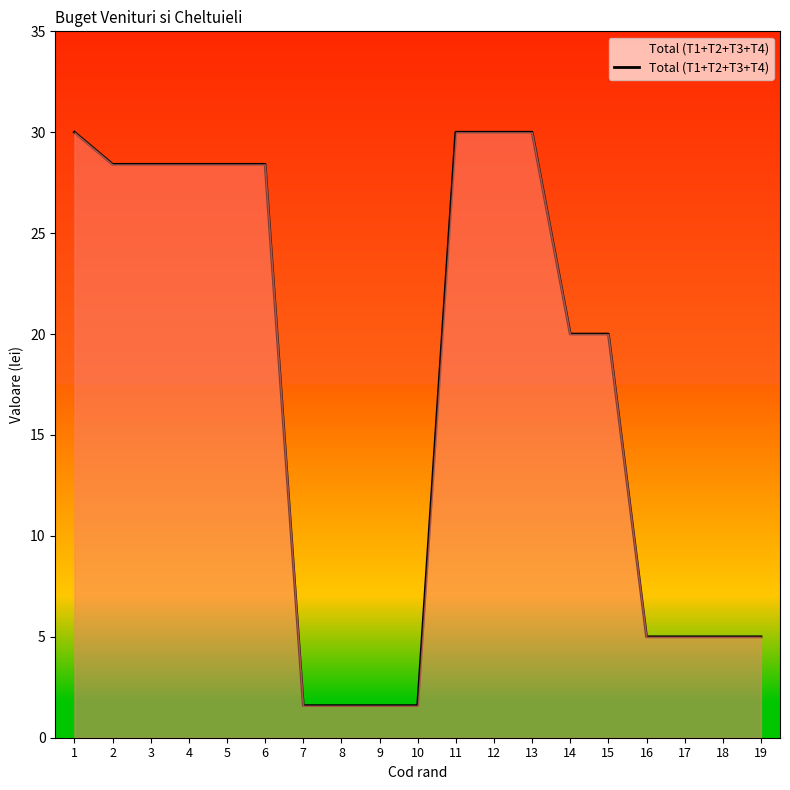

What is the difference between the maximum and minimum values?

28.4